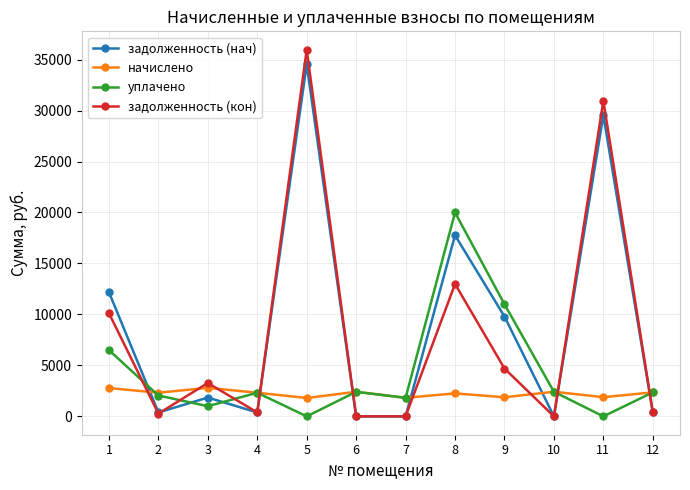

Between which two adjacent categories do задолженность (нач) and уплачено first intersect?

1 and 2